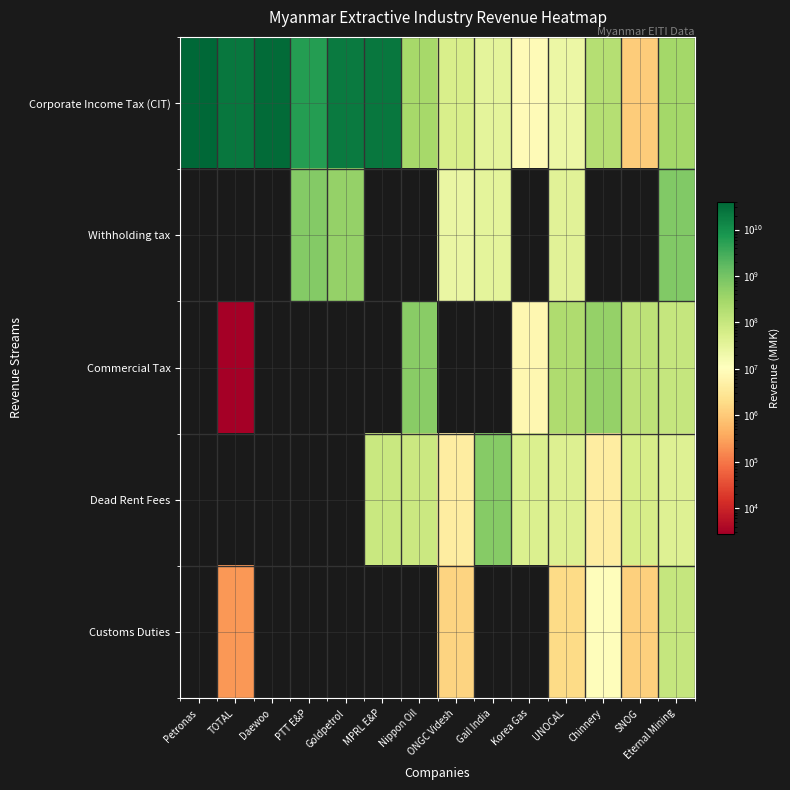

At how many categories does at least one series exceed 10923436675?

5